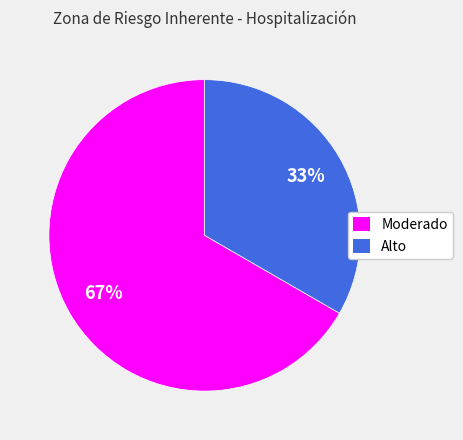

Rank the categories by value from highest to lowest.

Moderado, Alto